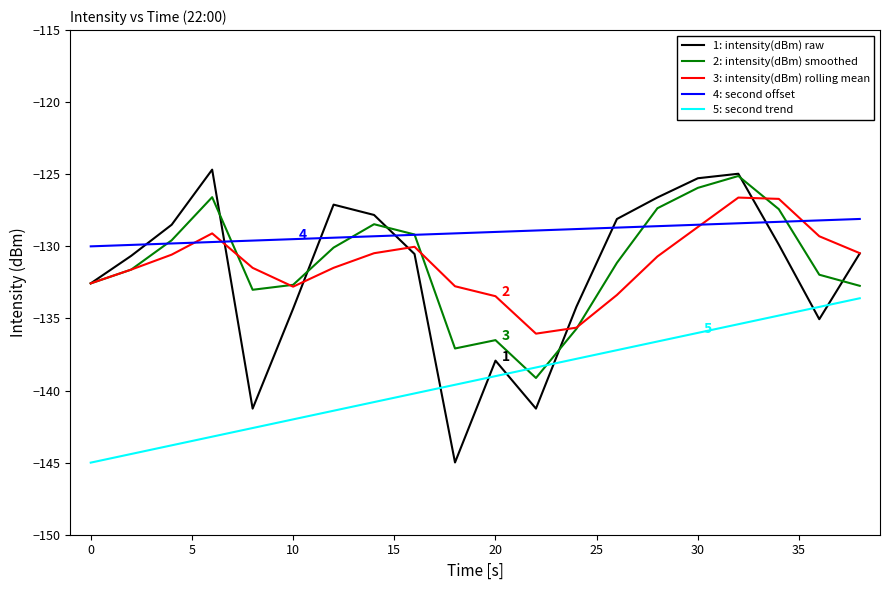

Which series ends up on top after the final intersection of 1: intensity(dBm) raw and 4: second offset?

4: second offset